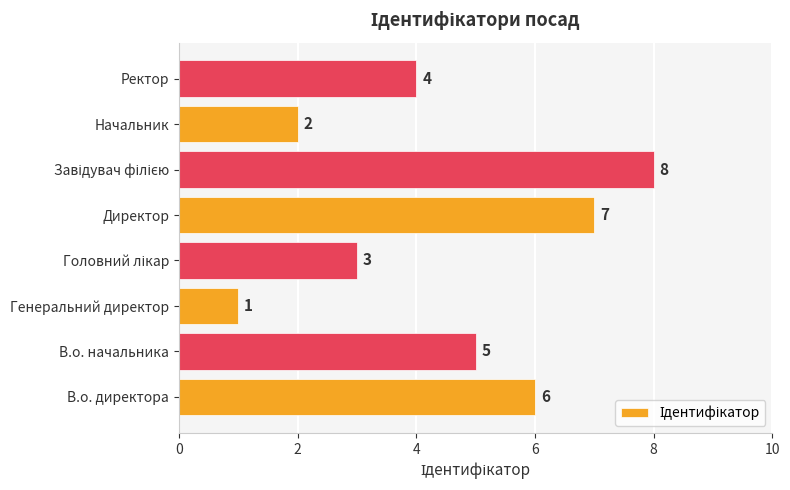

Are the bars grouped side by side (vs. stacked)?

No